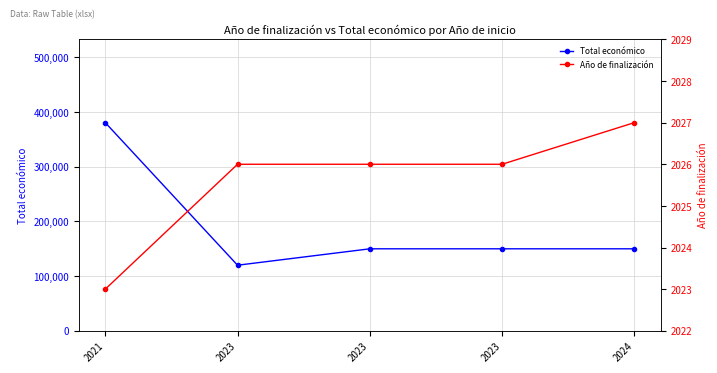

How many series are shown in this chart?

2